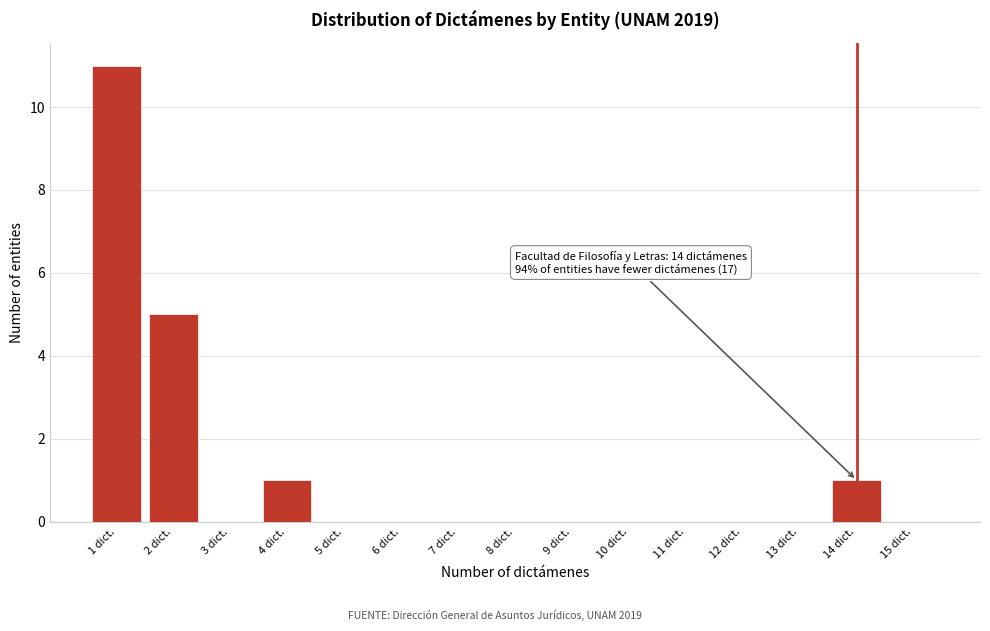

Reading left to right, transcribe all the data shown in this chart.

1 dict.=11	2 dict.=5	3 dict.=0	4 dict.=1	5 dict.=0	6 dict.=0	7 dict.=0	8 dict.=0	9 dict.=0	10 dict.=0	11 dict.=0	12 dict.=0	13 dict.=0	14 dict.=1	15 dict.=0